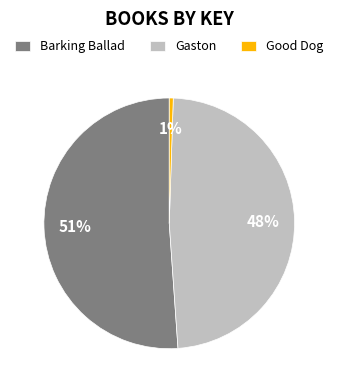

Is it true that Gaston is 48% of the pie?

True